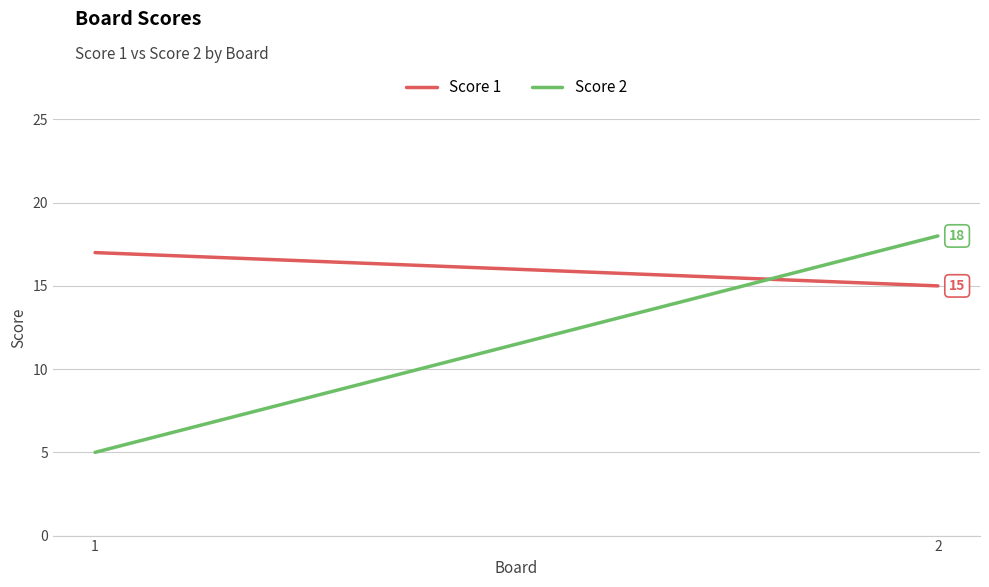

Which series has the largest range (max minus min)?

Score 2